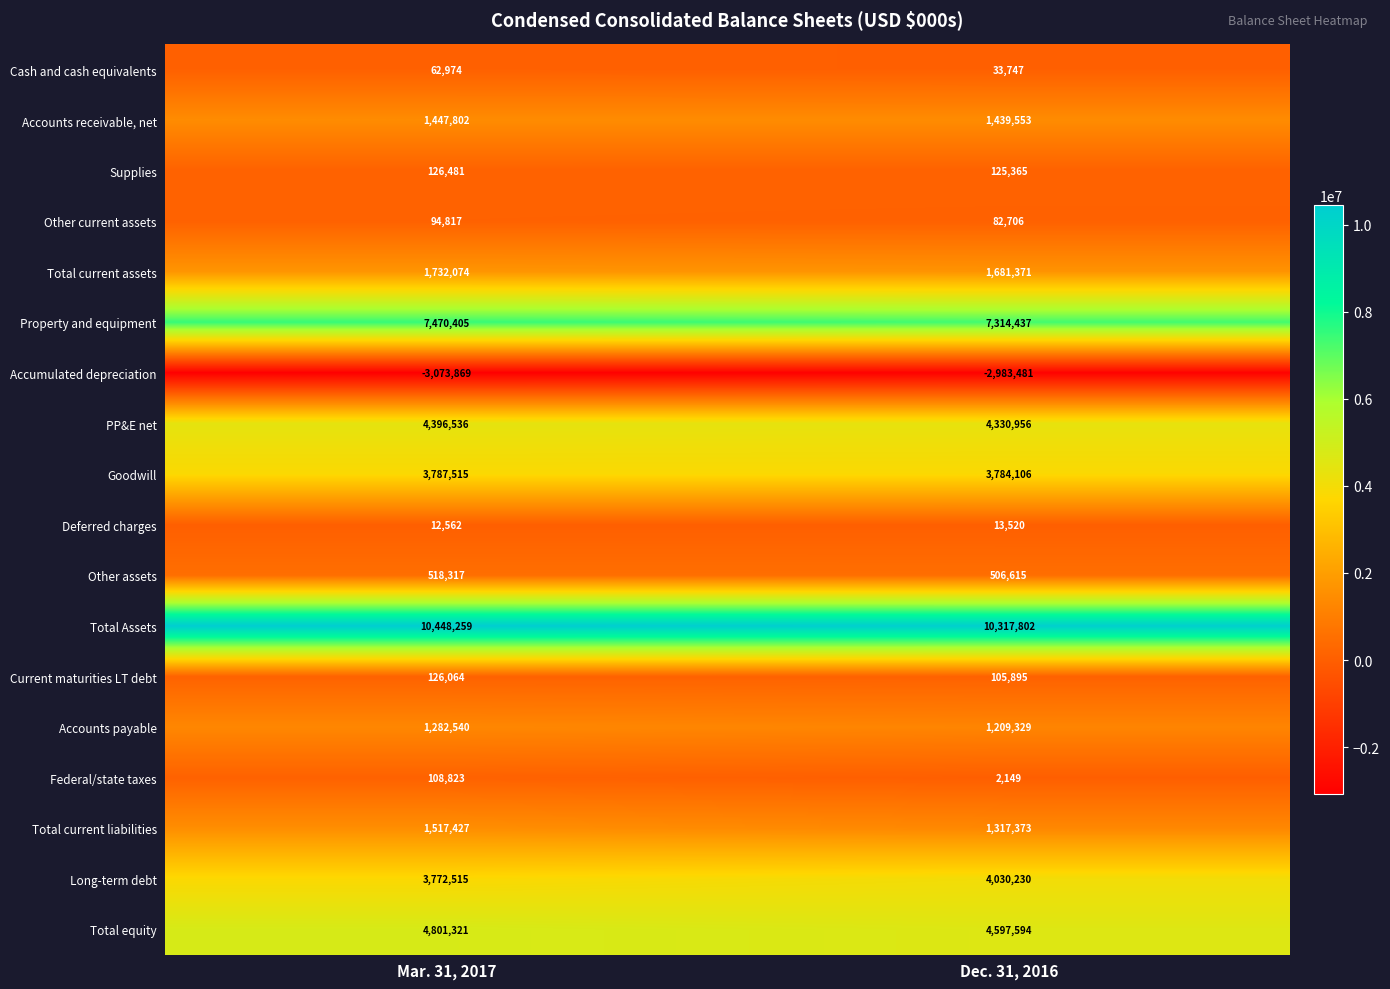

The Cash and cash equivalents series shows 18601 at Mar. 31, 2017. True or false?

False